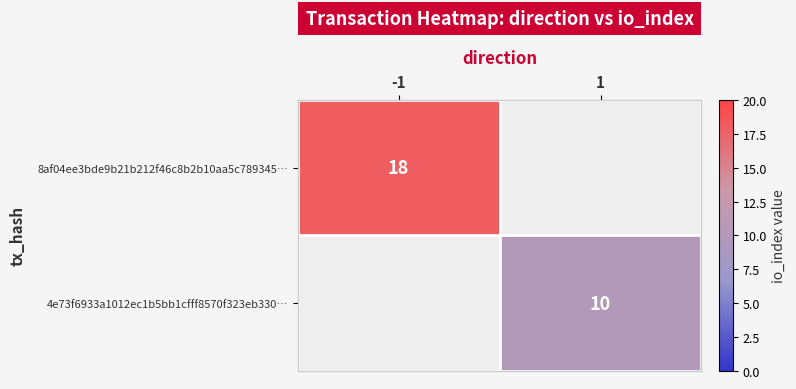

How many data points does each series have?

2